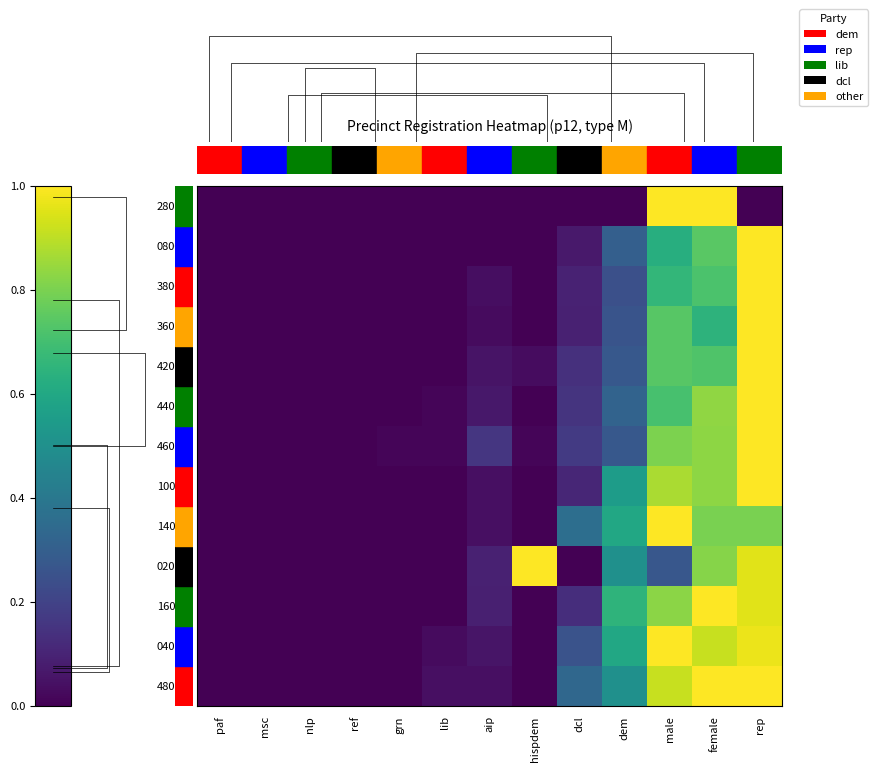

The 02001 series shows -0.7 at lib. True or false?

False